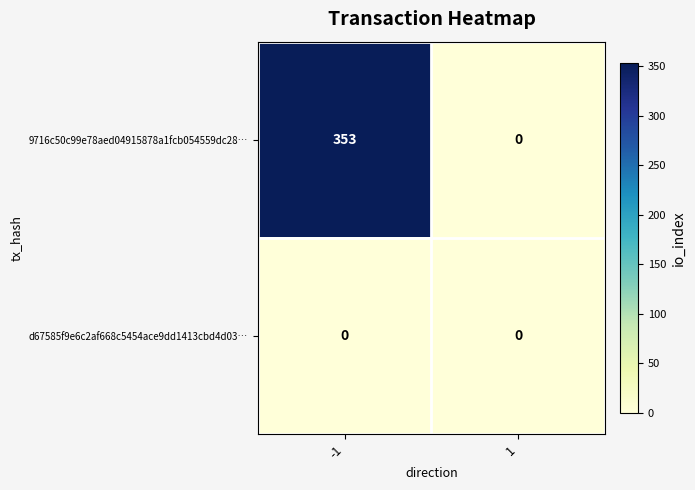

At how many categories does at least one series exceed 138?

1